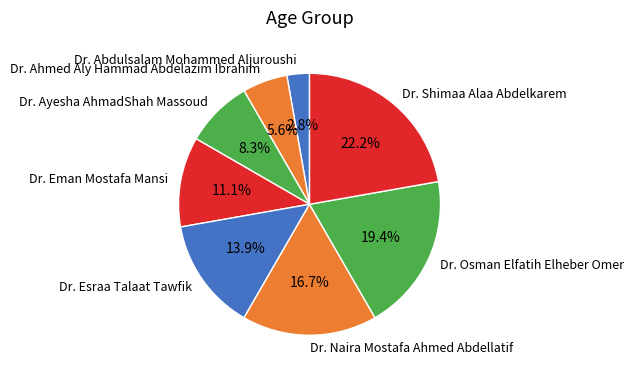

Which has a higher value, Dr. Abdulsalam Mohammed Aljuroushi or Dr. Esraa Talaat Tawfik?

Dr. Esraa Talaat Tawfik